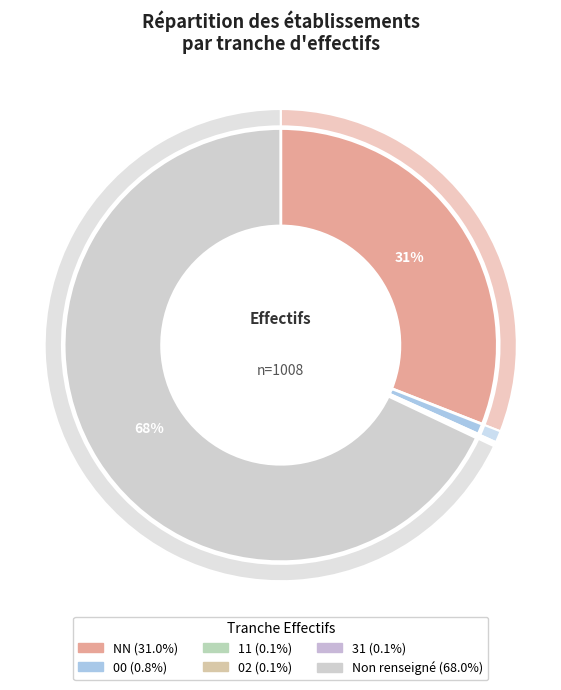

How many segments does this pie chart have?

6